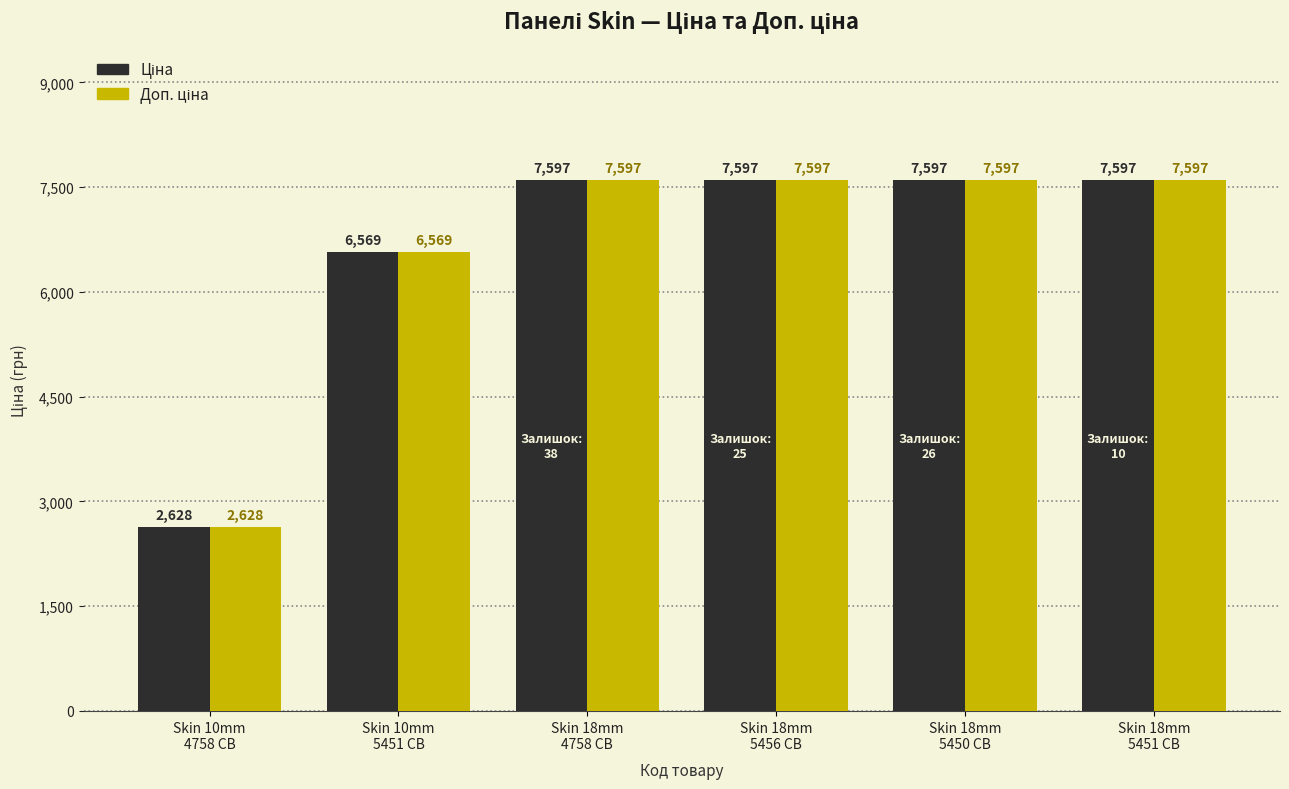

What is the maximum value shown in the chart?

7596.5